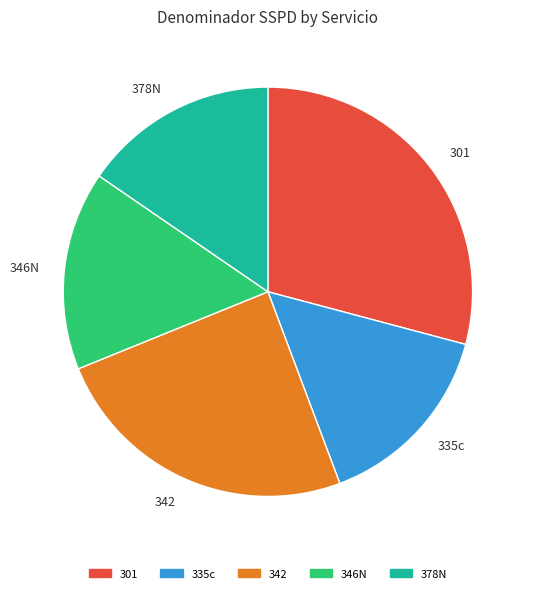

The 342 slice represents 25% of the pie. True or false?

True